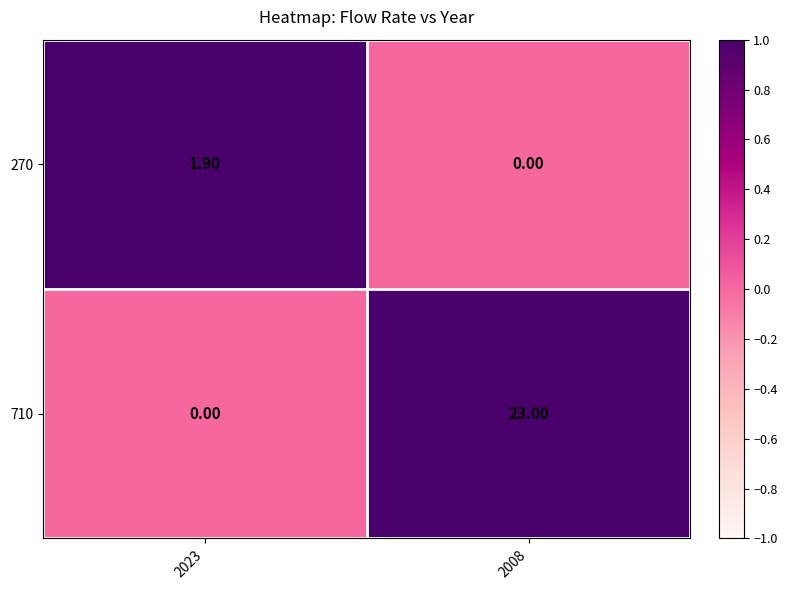

Rank the series by their average value, from highest to lowest.

710, 270